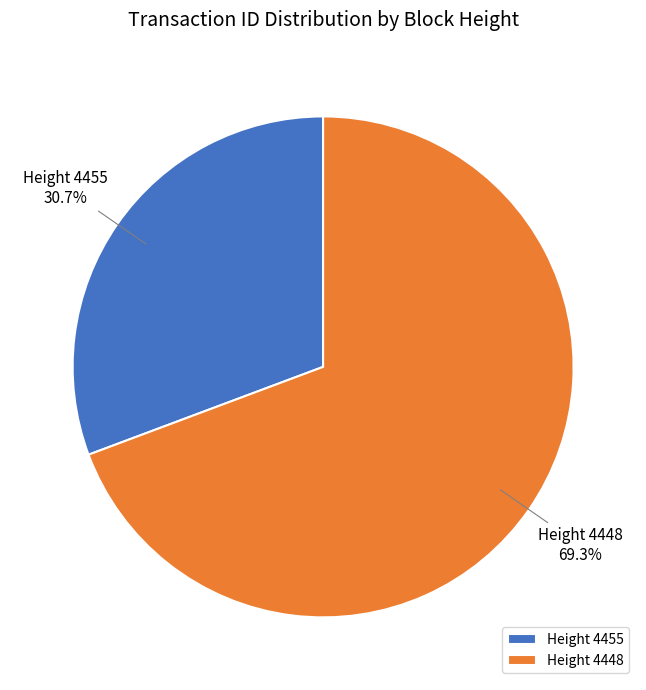

What percentage is NOT represented by Height 4448?

30.7%